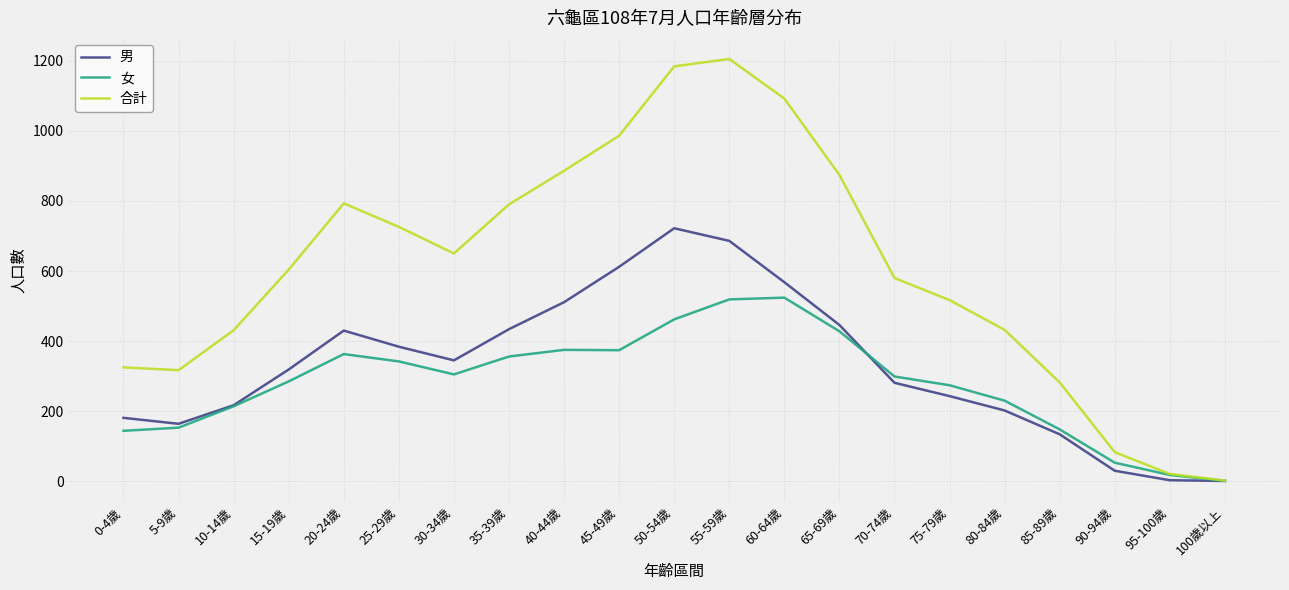

Is it true that 合計 equals 89 at 80-84歲?

False